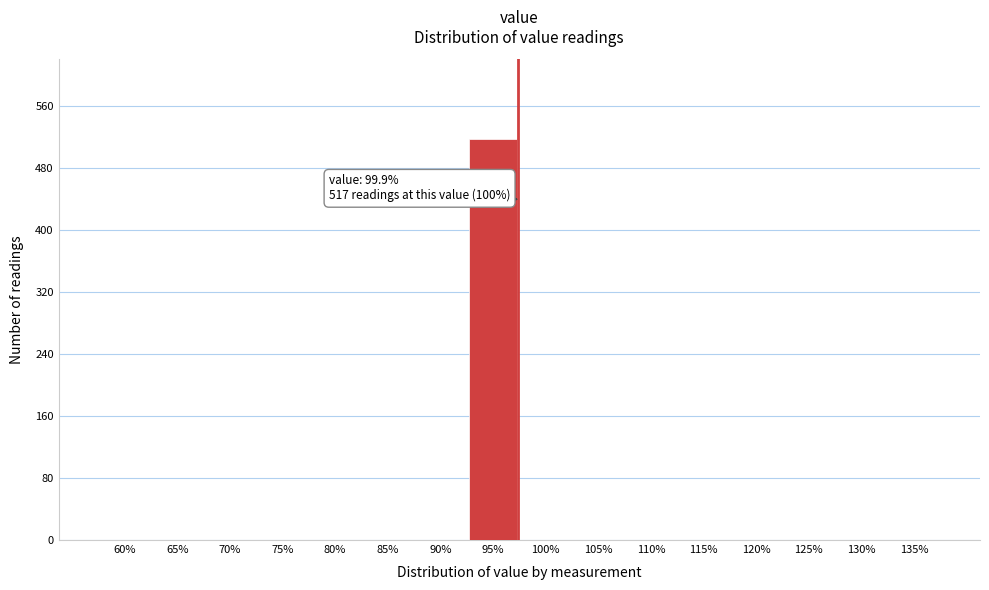

Reading left to right, list all the values displayed in this chart.

60%=0	65%=0	70%=0	75%=0	80%=0	85%=0	90%=0	95%=517	100%=0	105%=0	110%=0	115%=0	120%=0	125%=0	130%=0	135%=0